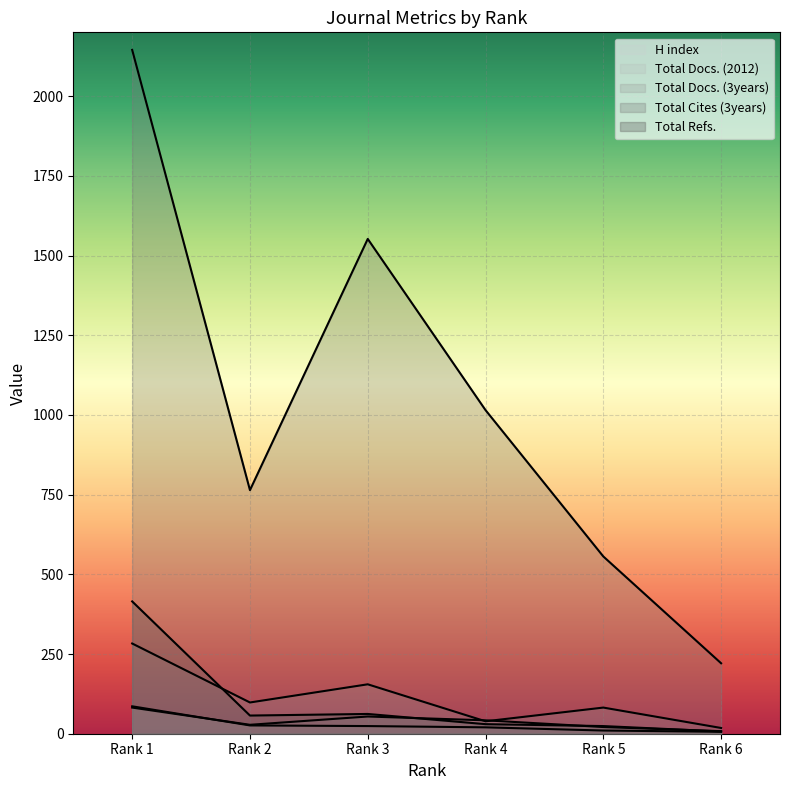

How many intersections are there between Total Docs. (2012) and H index?

1